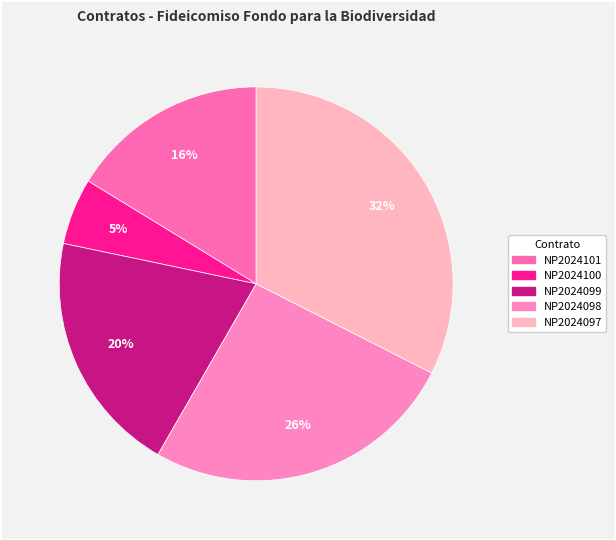

To the nearest percent, what is the difference between the NP2024100 and NP2024101 slice percentages?

11%